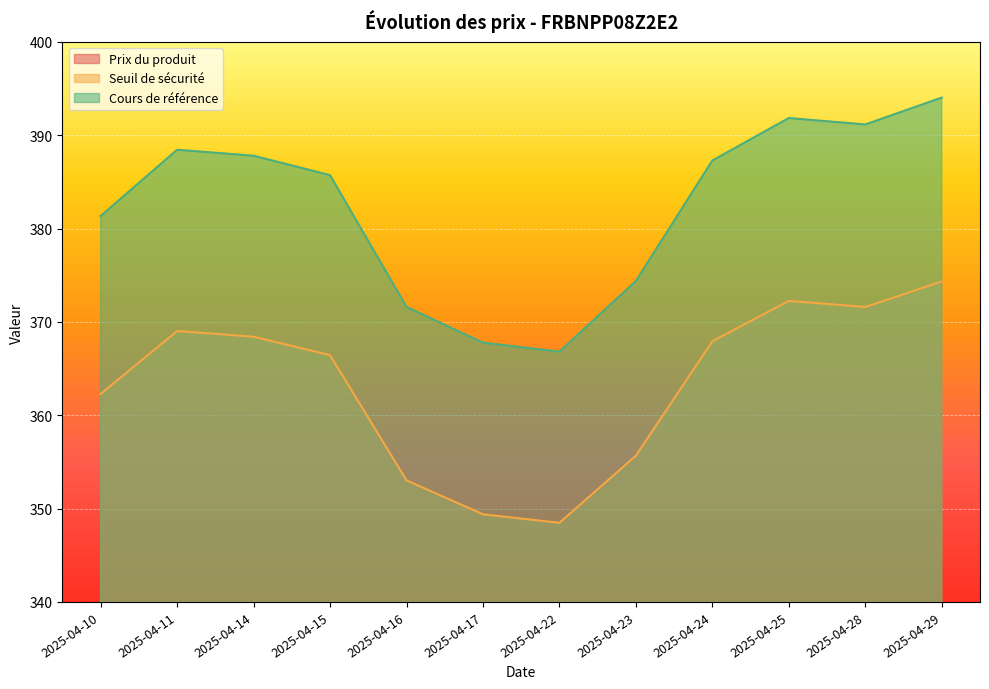

How many distinct data groups are displayed?

3